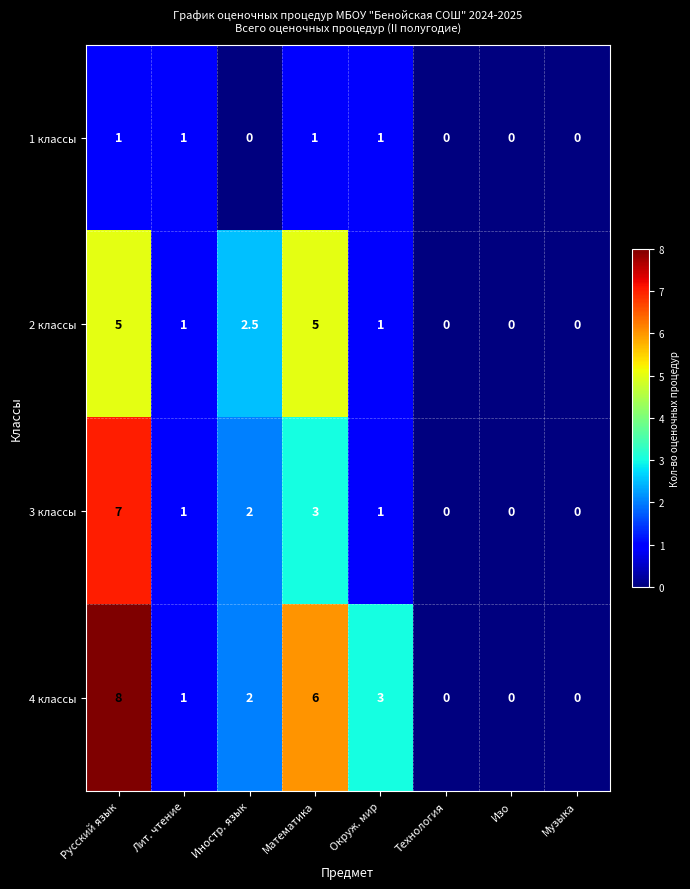

How many values in the 4 классы series are below 2?

4